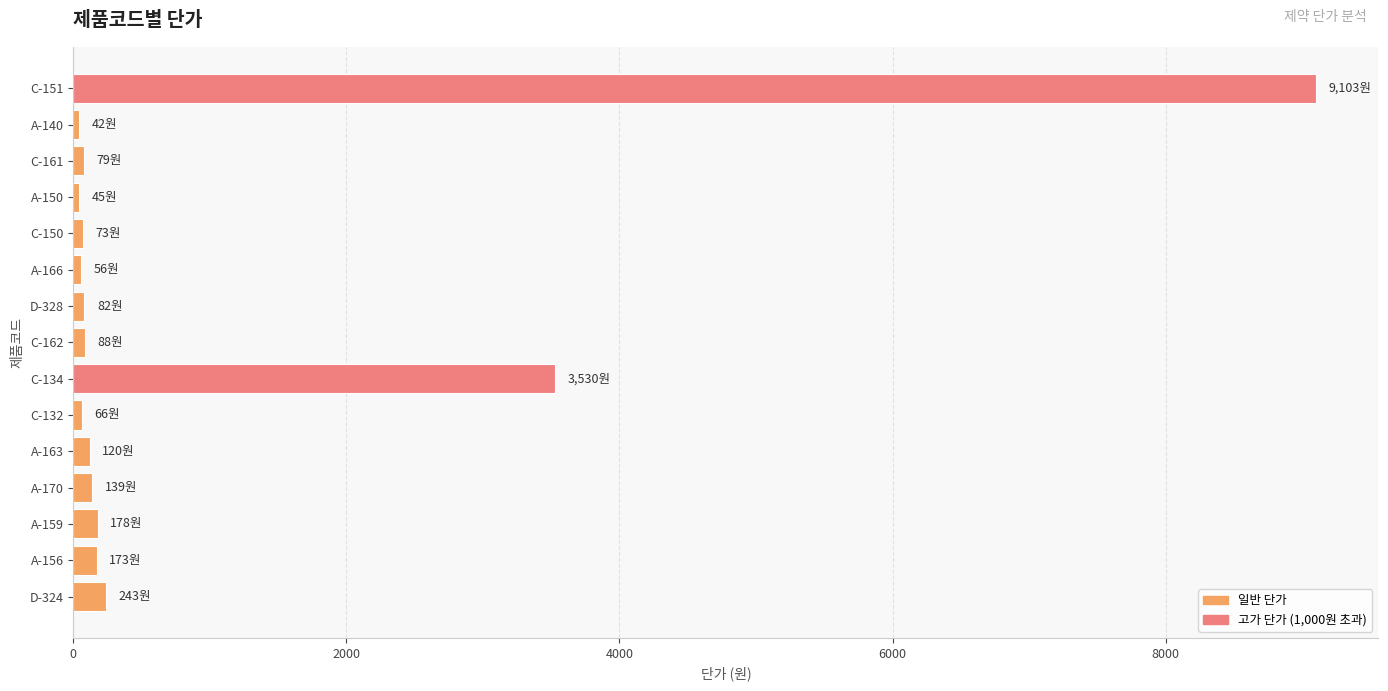

Is it true that the value at C-151 is 15853?

False